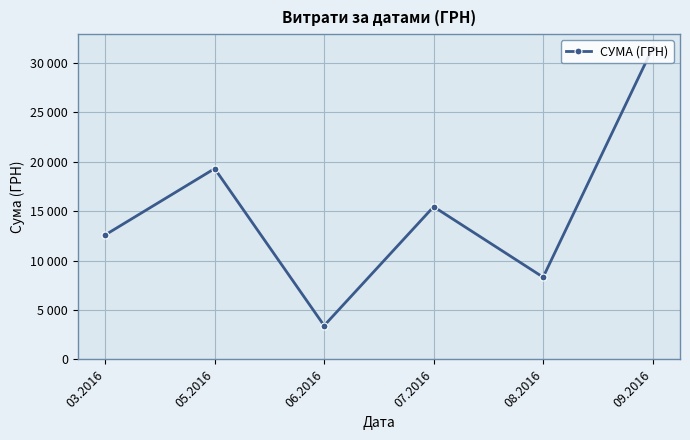

Does the chart have visible grid lines?

Yes